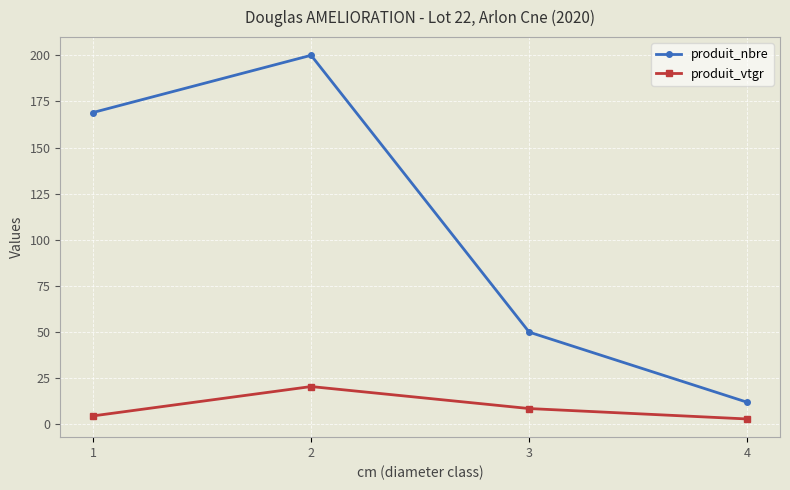

Rank the series by their average value, from highest to lowest.

produit_nbre, produit_vtgr